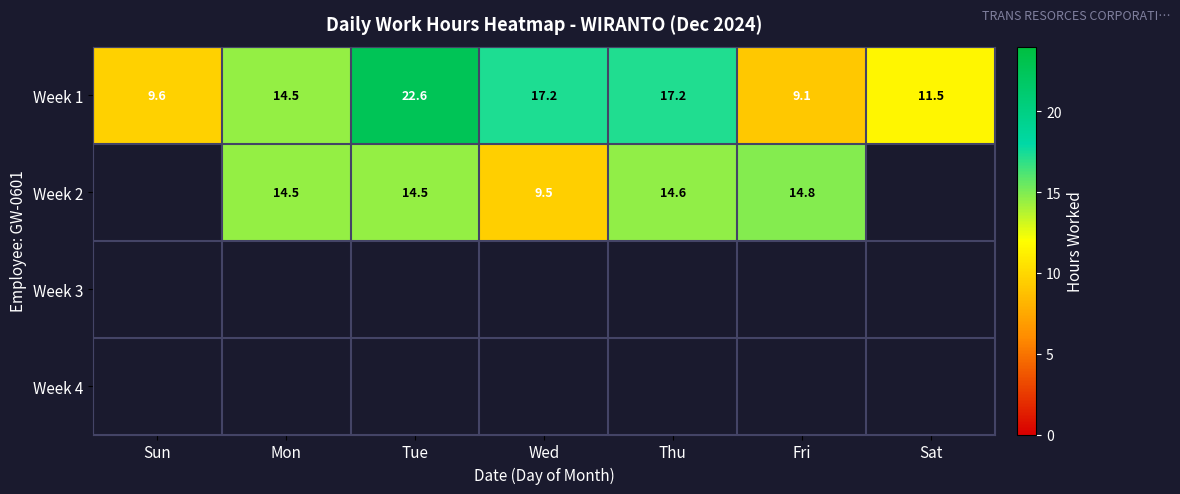

Is the value of Week 2 at Fri greater than the value of Week 1 at Sat?

Yes